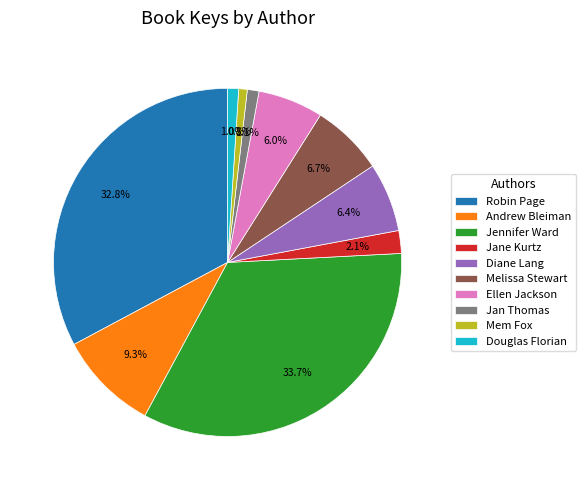

What is the largest slice in the pie chart?

Jennifer Ward